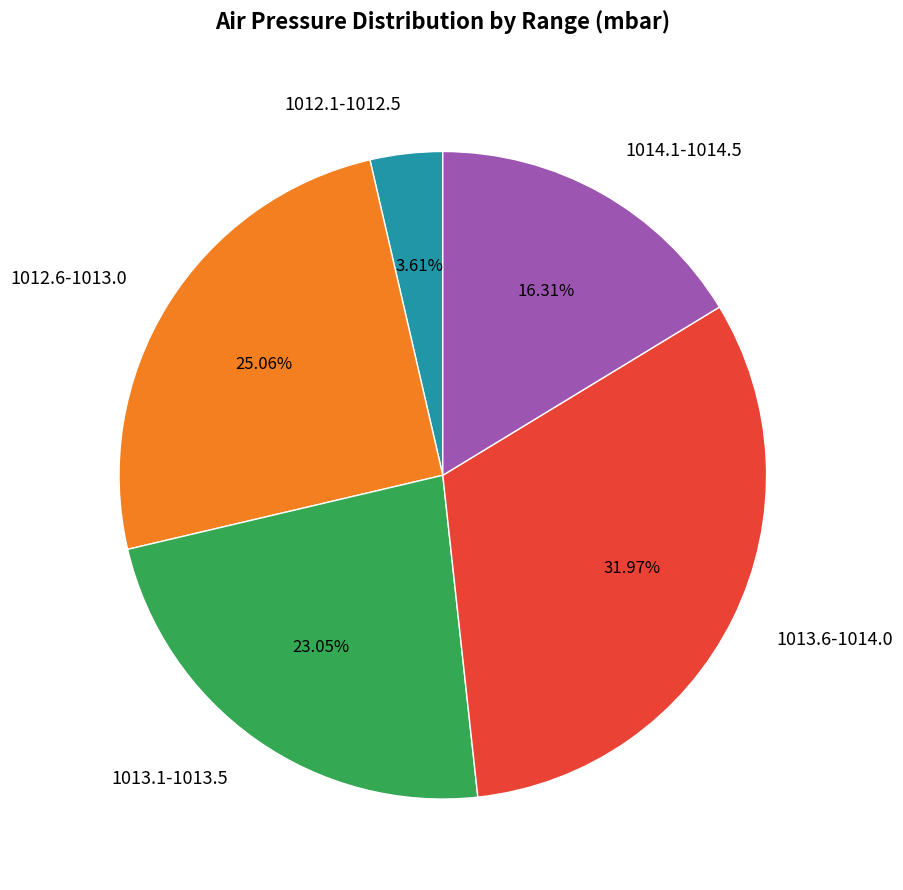

Which category has the biggest portion of the pie?

1013.6-1014.0